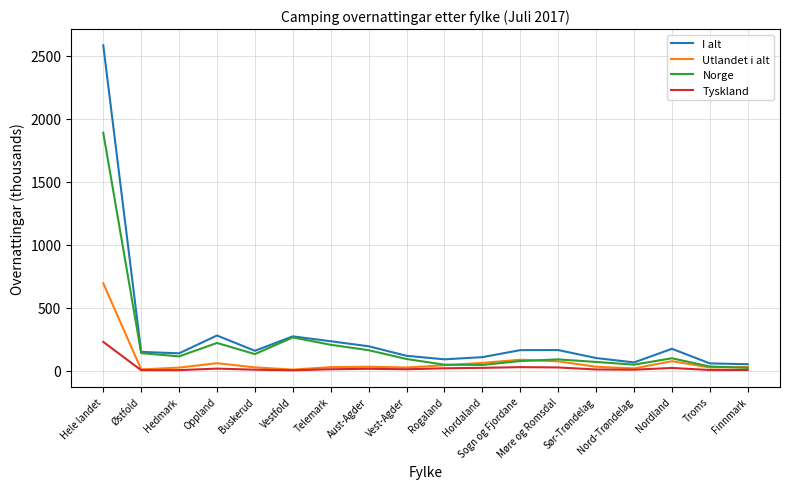

What are all the series names shown in the legend?

I alt, Utlandet i alt, Norge, Tyskland